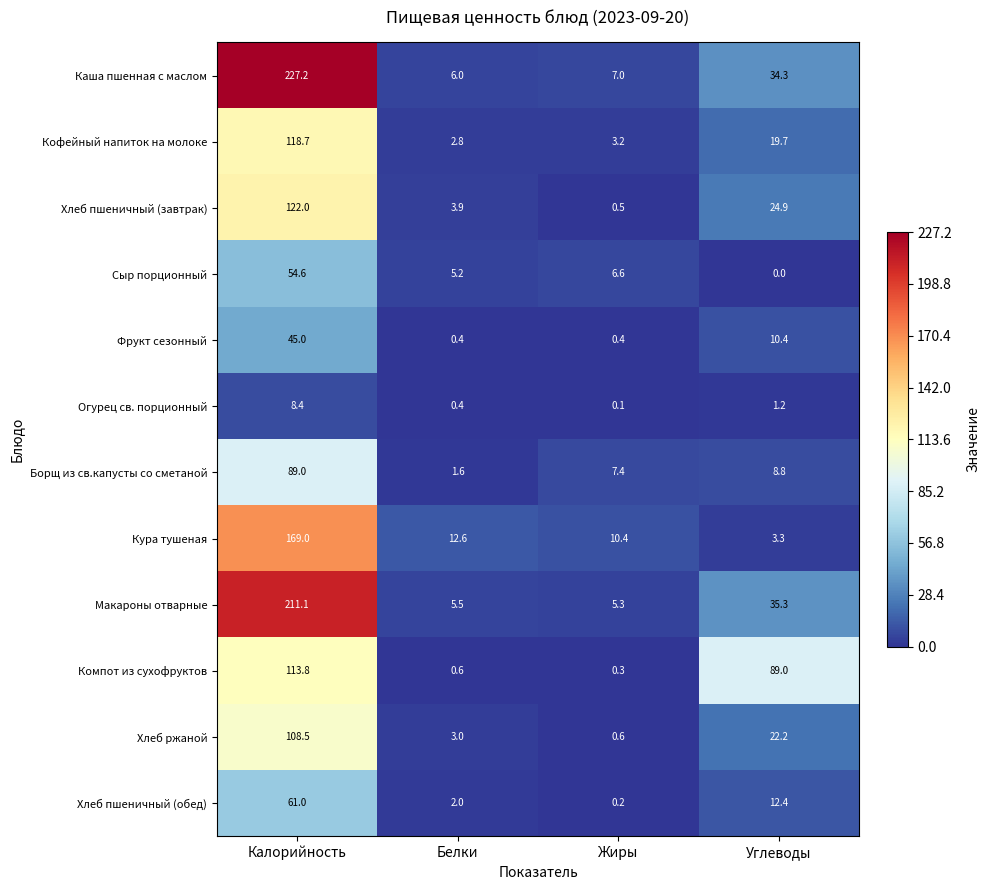

What is the difference between the highest and lowest values at Калорийность?

218.8